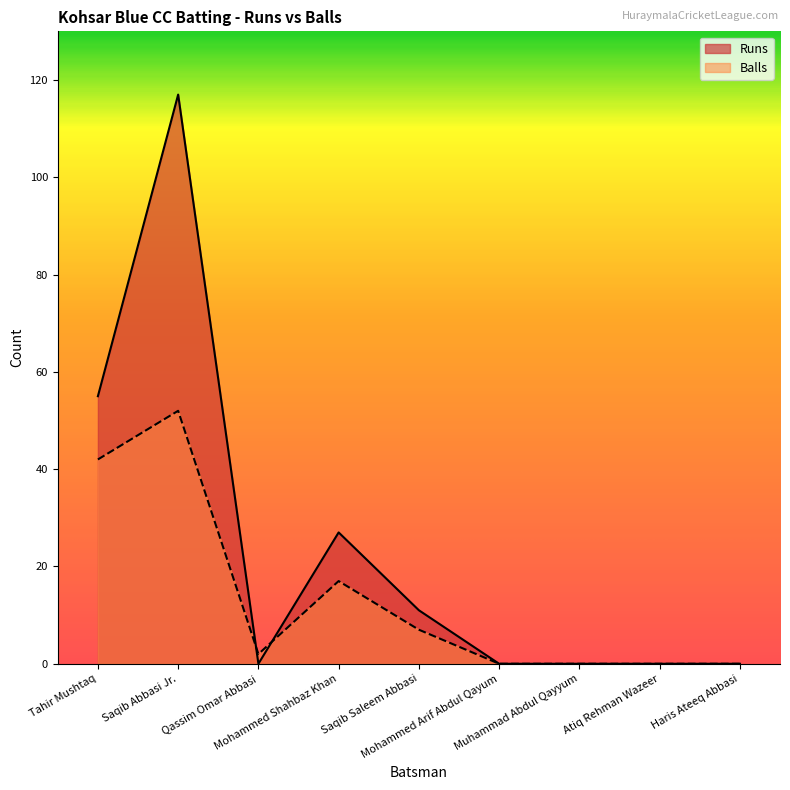

The Balls series shows 0 at Muhammad Abdul Qayyum. True or false?

True